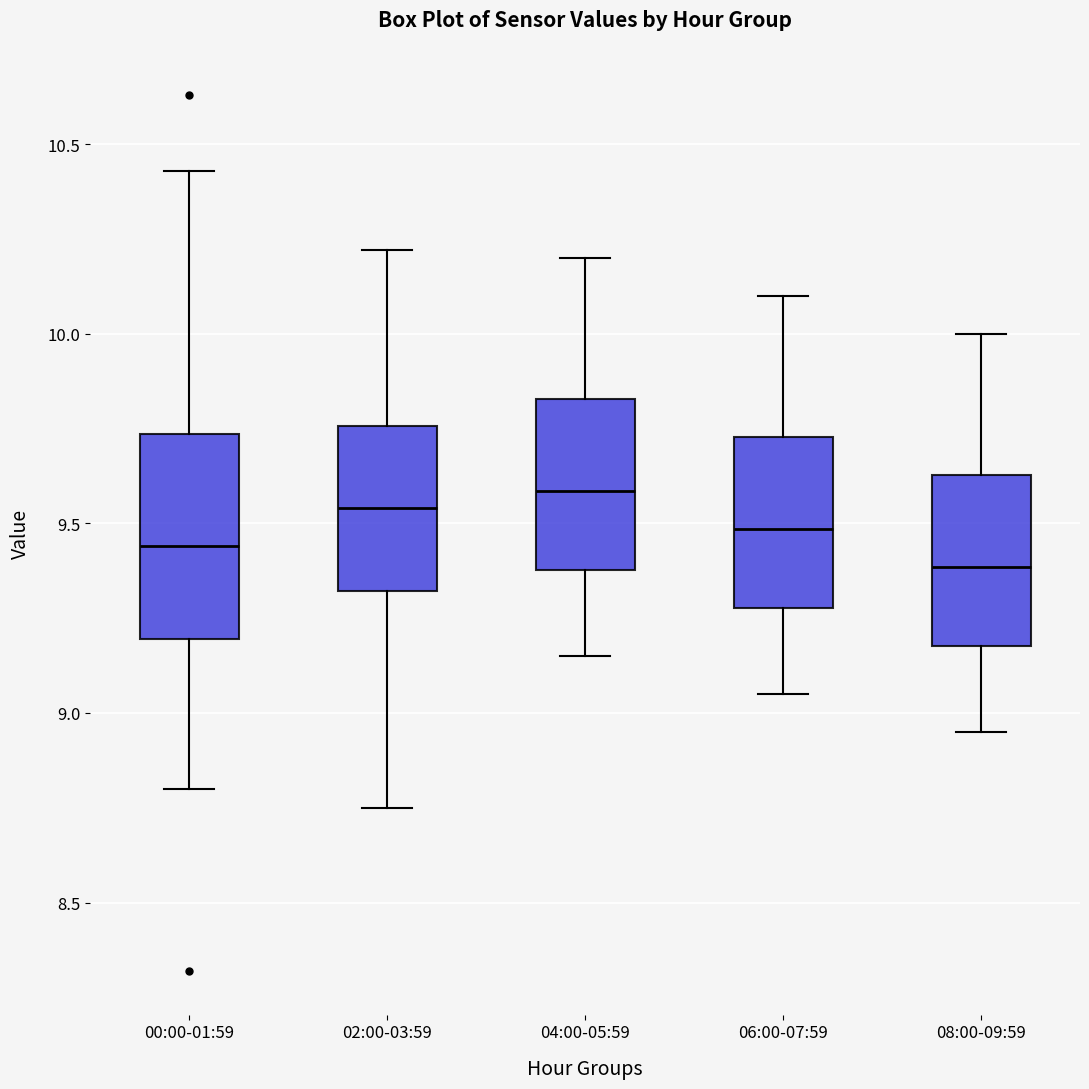

Reading left to right, read every box against the y-axis: the position of its median line, the range the box covers, and the ends of its whiskers. The values are not printed on the chart, so give them approximately, as read against the axis.

00:00-01:59: median 9.45, box 9.20 to 9.75, whiskers 8.80 to 10.45
02:00-03:59: median 9.55, box 9.30 to 9.75, whiskers 8.75 to 10.20
04:00-05:59: median 9.60, box 9.40 to 9.85, whiskers 9.15 to 10.20
06:00-07:59: median 9.50, box 9.30 to 9.75, whiskers 9.05 to 10.10
08:00-09:59: median 9.40, box 9.20 to 9.65, whiskers 8.95 to 10.00